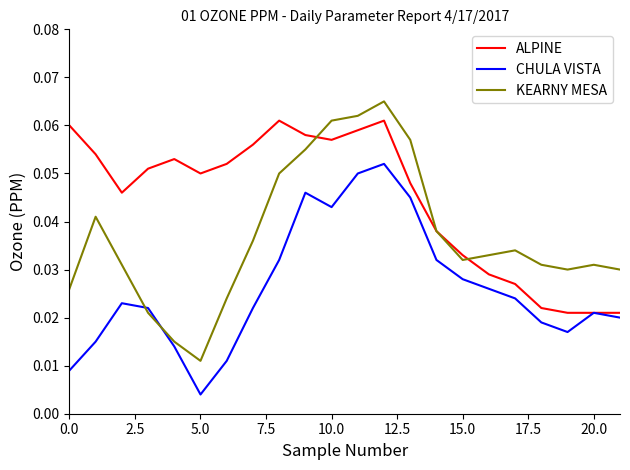

How many intersections are there between KEARNY MESA and CHULA VISTA?

2